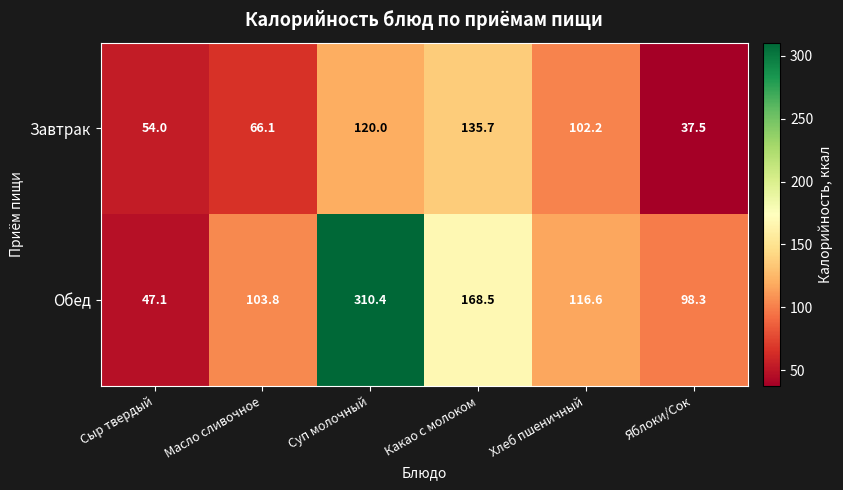

Rank the series at Масло сливочное from lowest to highest value.

Завтрак, Обед